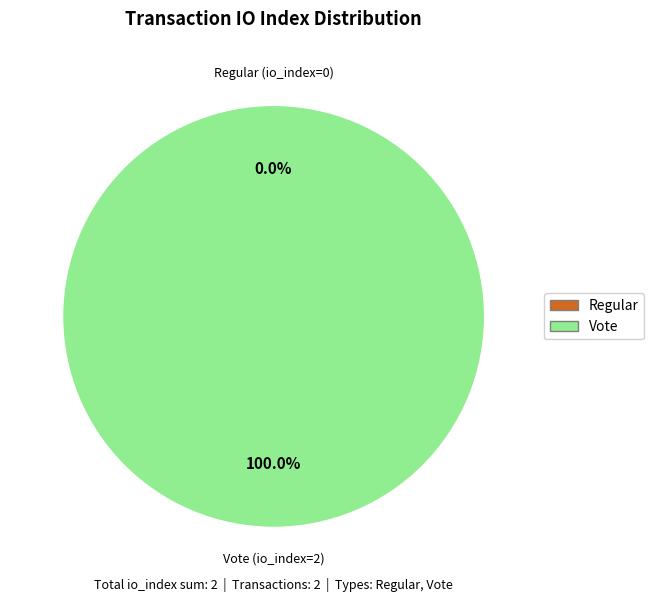

Between Regular (io_index=0) and Vote (io_index=2), which is larger?

Vote (io_index=2)